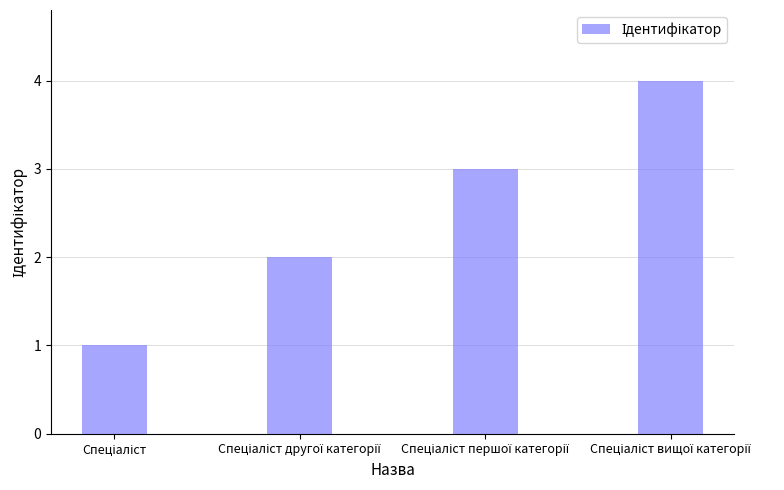

What is the sum of all values?

10